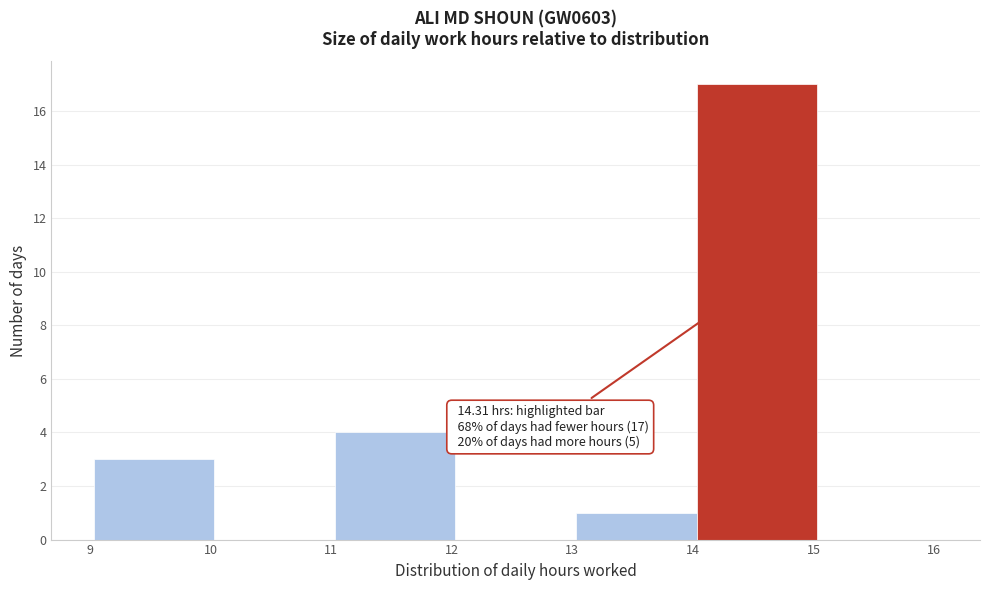

Over which range of the x-axis is the bar tallest?

14.03 to 15.03